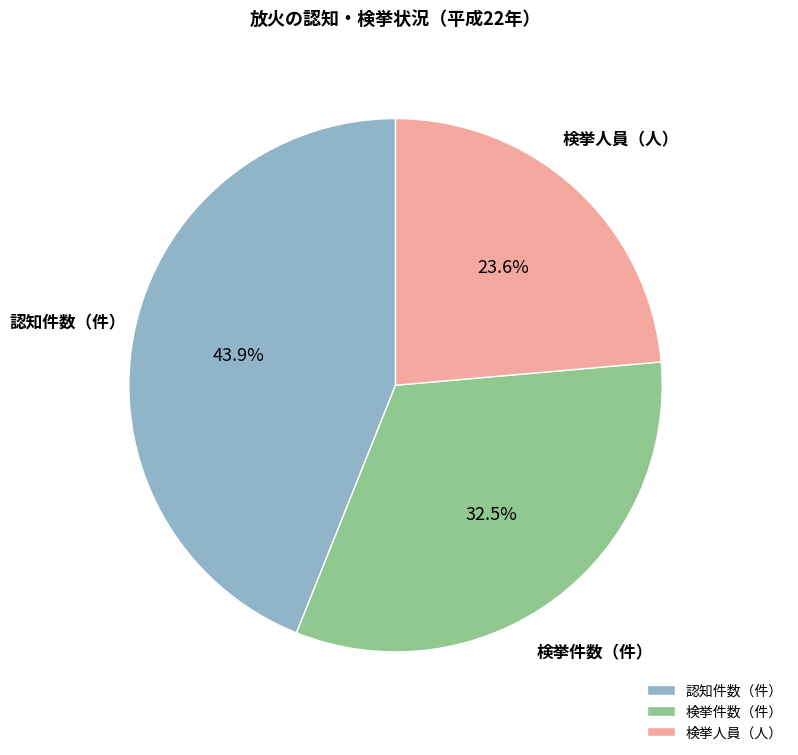

The 検挙件数（件） slice represents 41% of the pie. True or false?

False